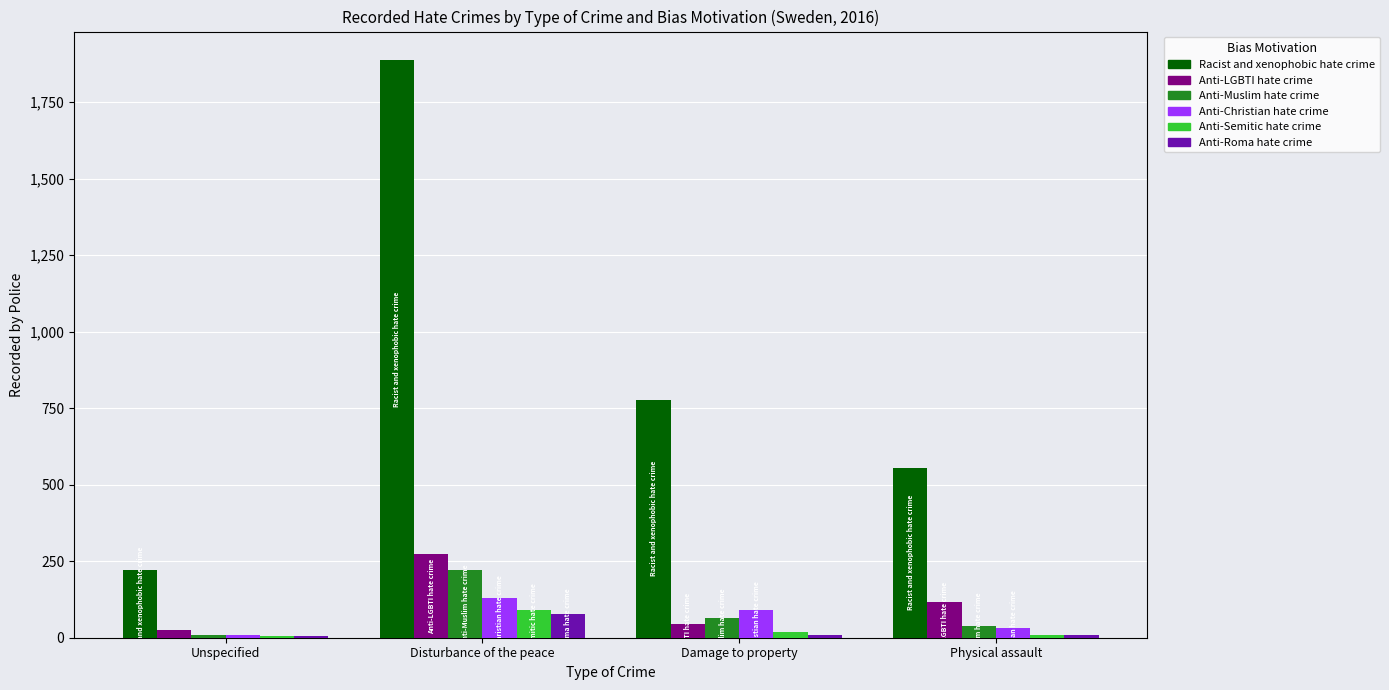

At which label does Anti-Semitic hate crime first exceed 18?

Disturbance of the peace